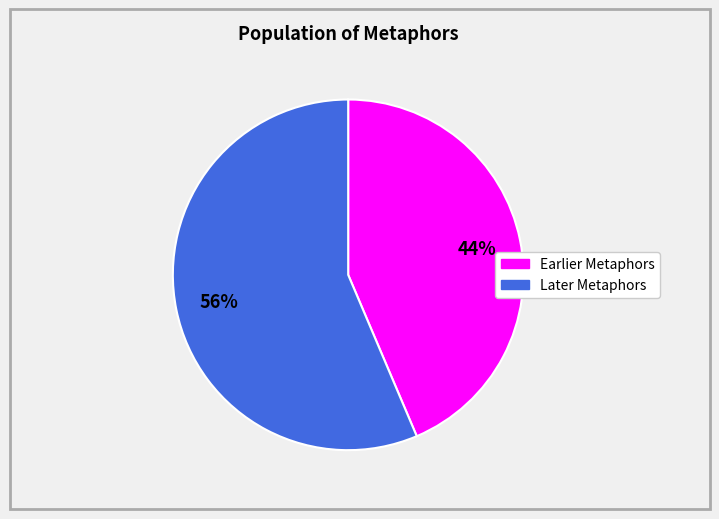

Does any single category account for the majority?

Yes